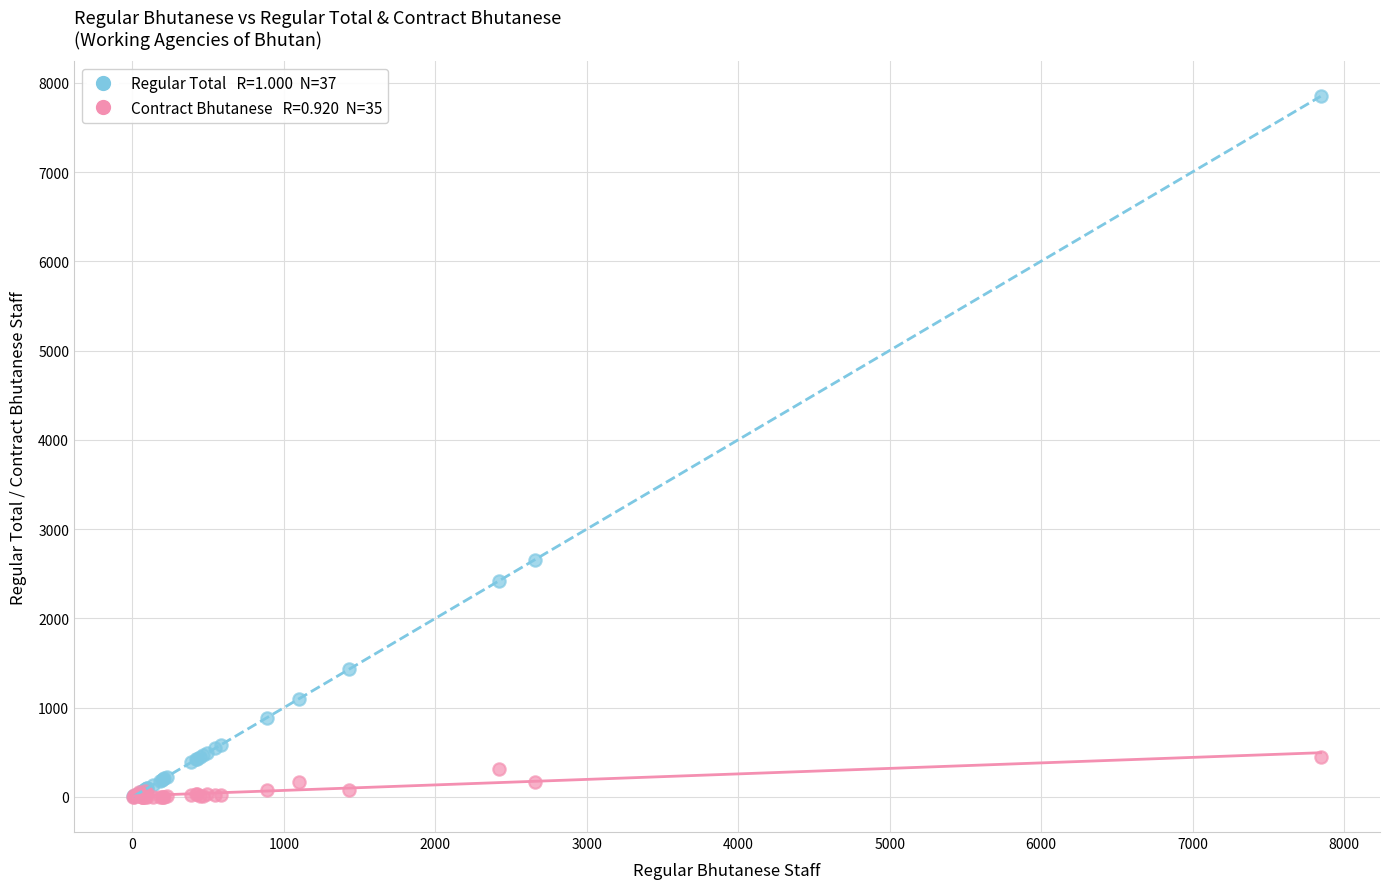

Across all series, what Y value is closest to 3924?

2656